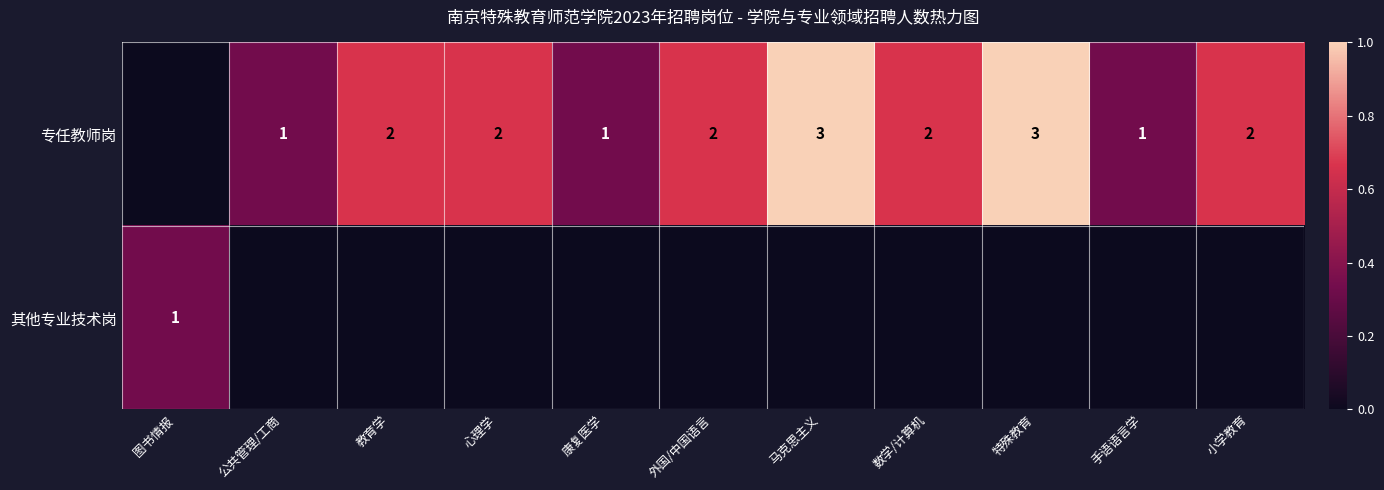

True or false: 专任教师岗 has a value of 2 at 小学教育.

True